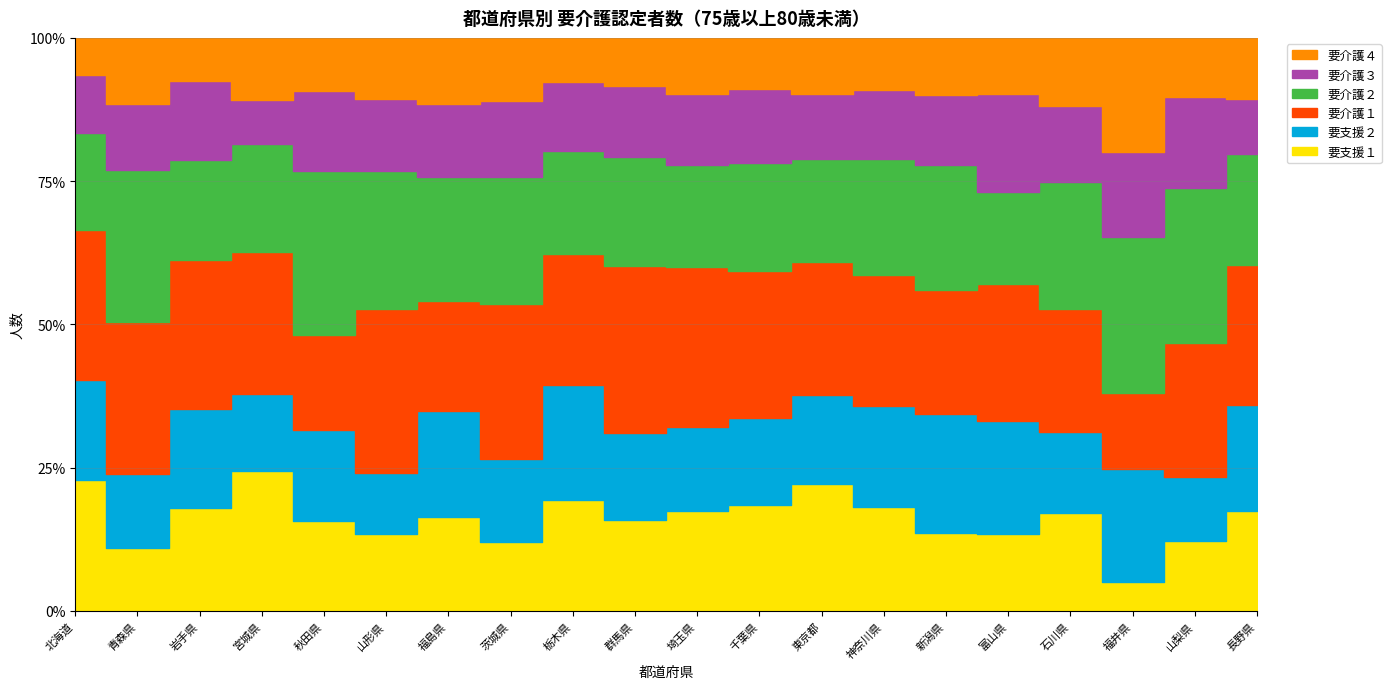

What position from the left is 宮城県?

4